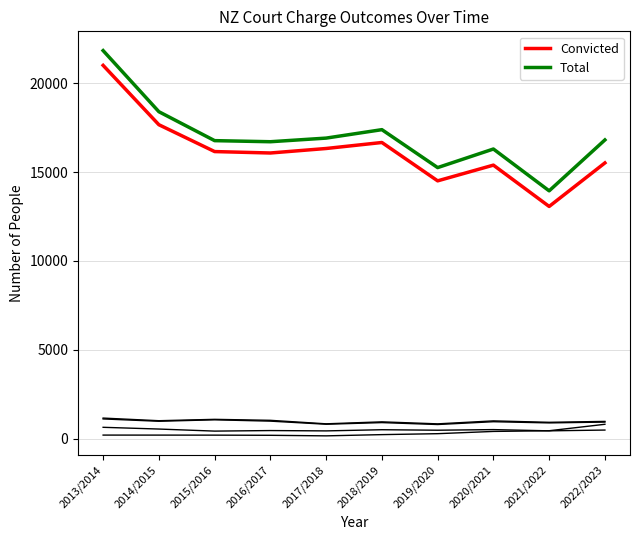

Which category has the highest value across all series?

2013/2014